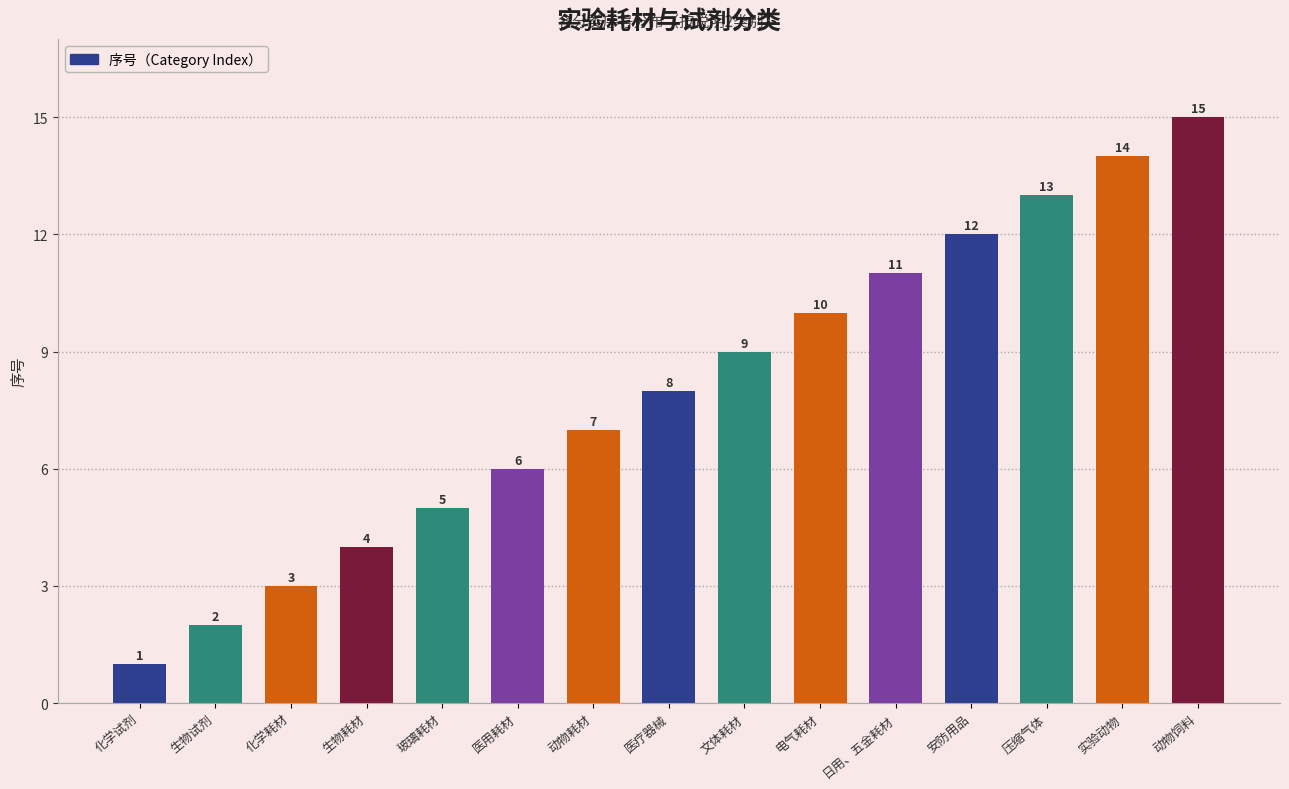

True or false: the data shows 4 at 日用、五金耗材.

False